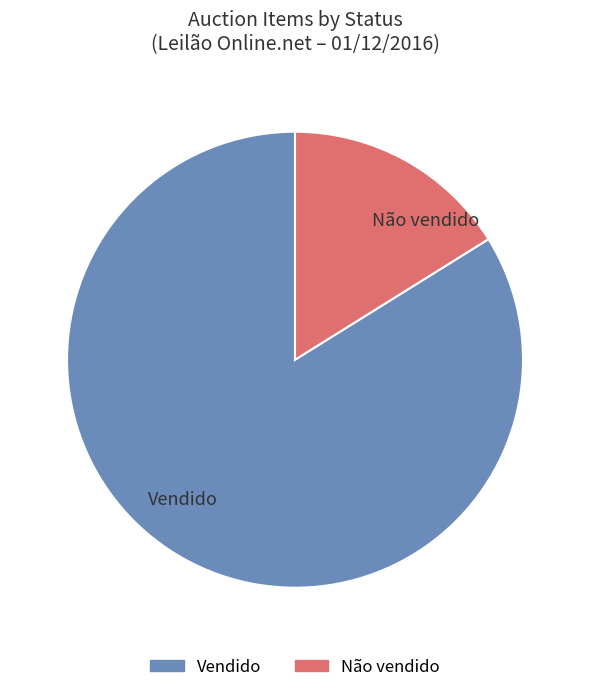

How many segments does this pie chart have?

2